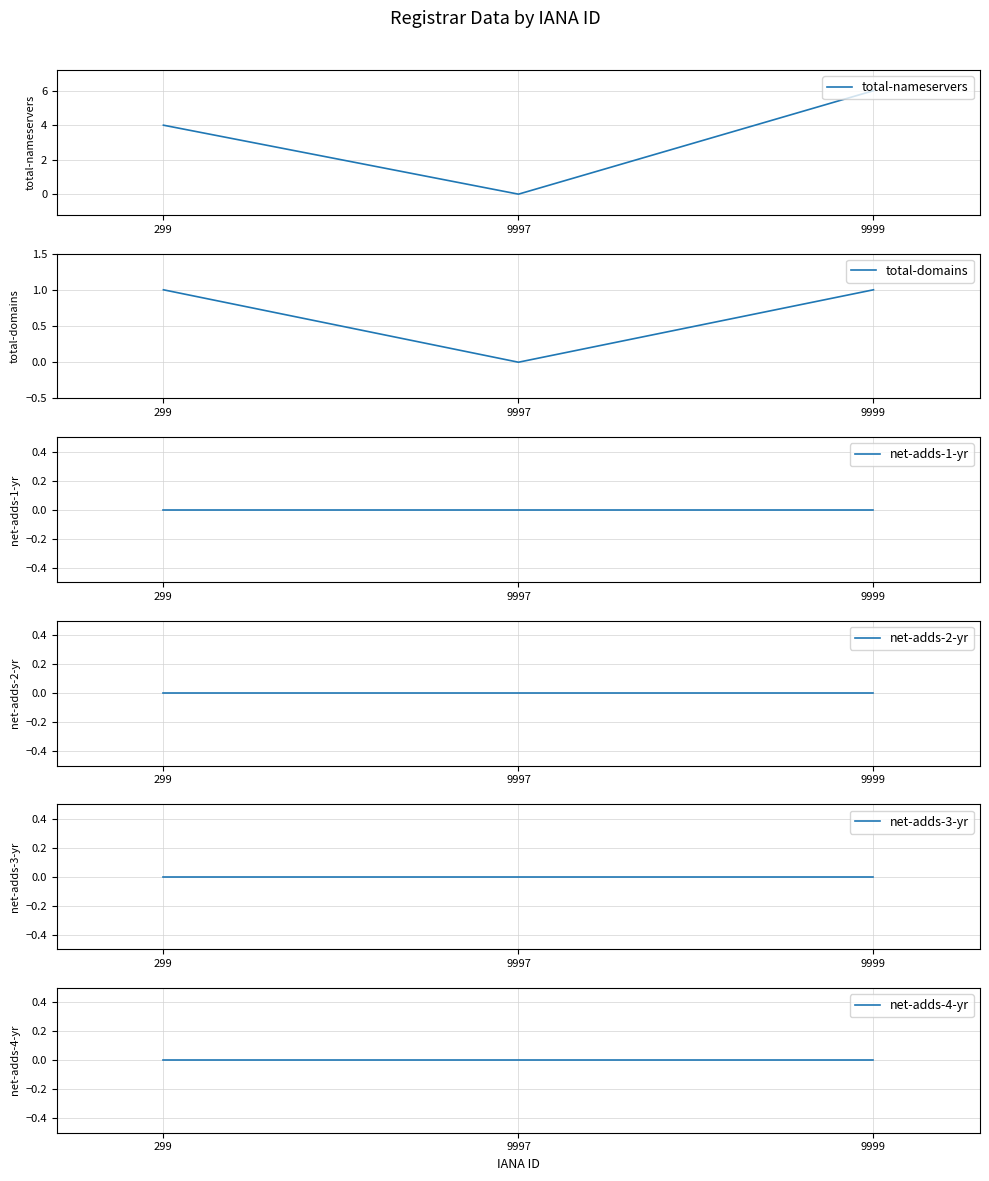

Reading right to left, what are all the values shown in this chart?

total-nameservers: 9999=6	9997=0	299=4
total-domains: 9999=1	9997=0	299=1
net-adds-1-yr: 9999=0	9997=0	299=0
net-adds-2-yr: 9999=0	9997=0	299=0
net-adds-3-yr: 9999=0	9997=0	299=0
net-adds-4-yr: 9999=0	9997=0	299=0